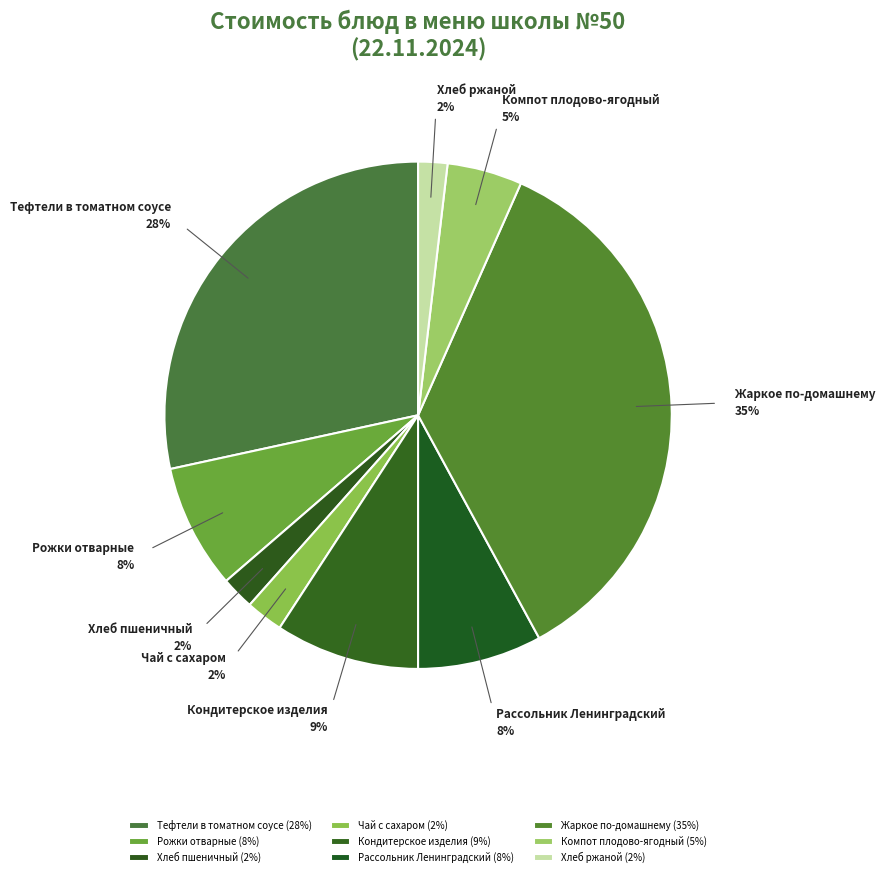

Between Тефтели в томатном соусе and Кондитерское изделия, which is larger?

Тефтели в томатном соусе